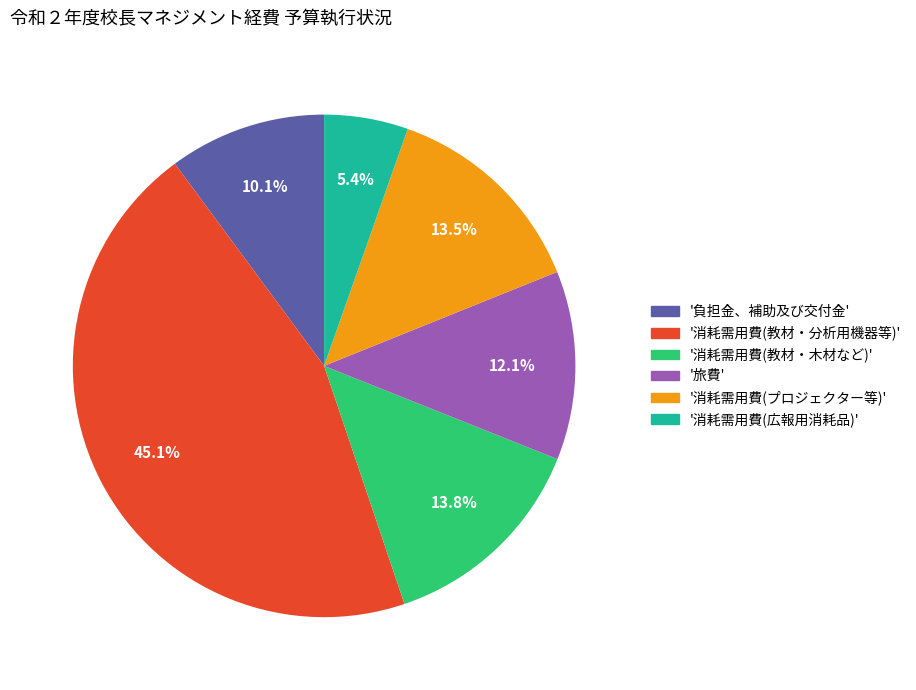

Is there any slice that represents more than half of the pie?

No